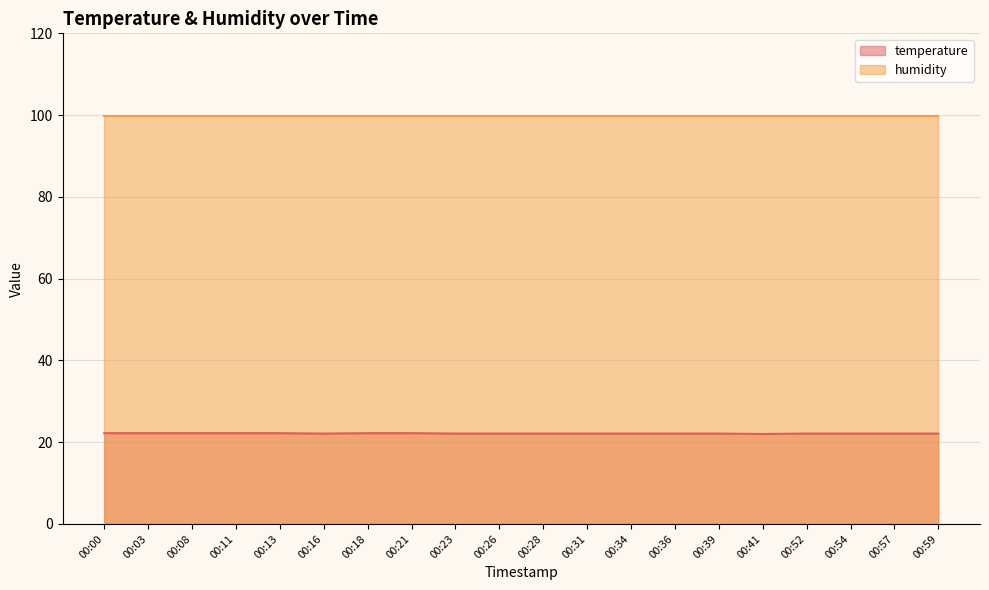

Reading left to right, list all the values displayed in this chart.

22.2	22.2	22.2	22.2	22.2	22.1	22.2	22.2	22.1	22.1	22.1	22.1	22.1	22.1	22.1	22.0	22.1	22.1	22.1	22.1